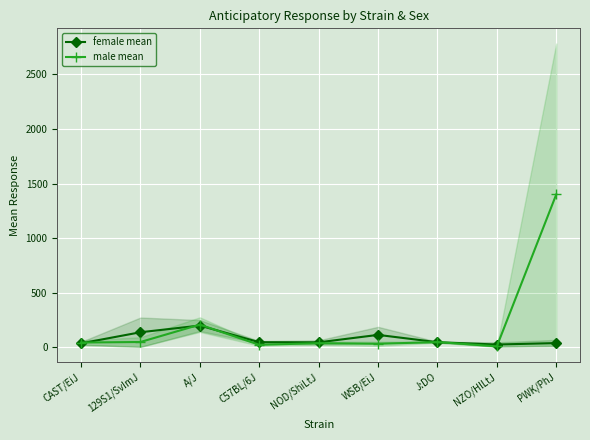

Is it true that male mean equals 1400.0 at PWK/PhJ?

True